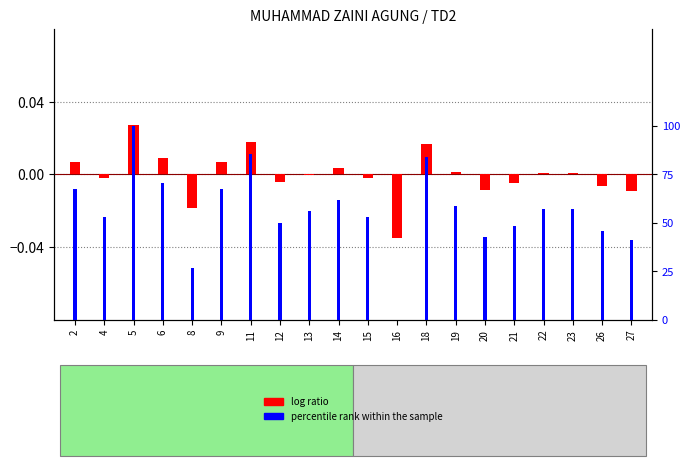

Count the percentile rank within the sample values in the range 0 to 1.

20